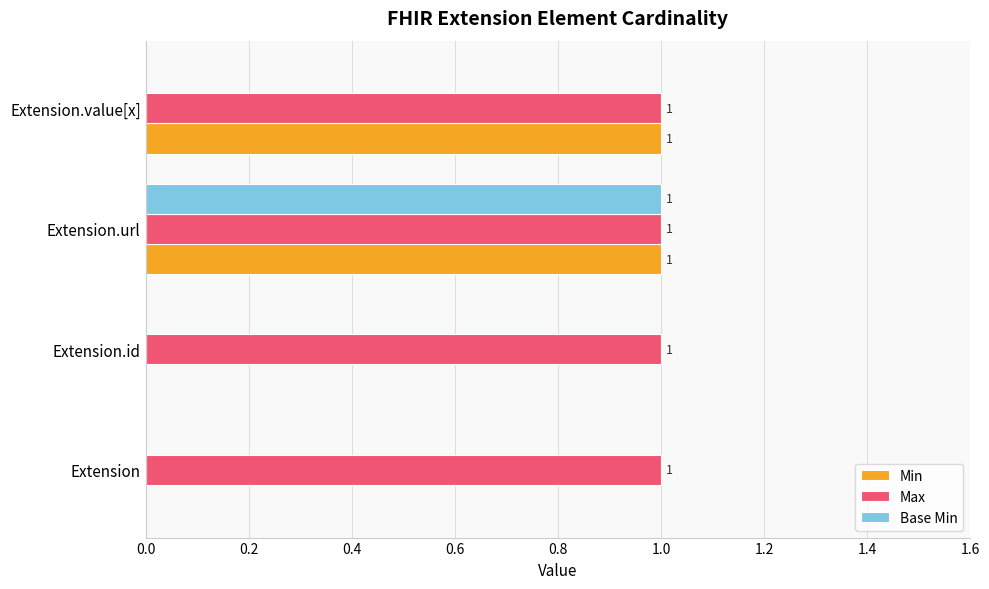

Which category has the highest value in the Base Min series?

Extension.url